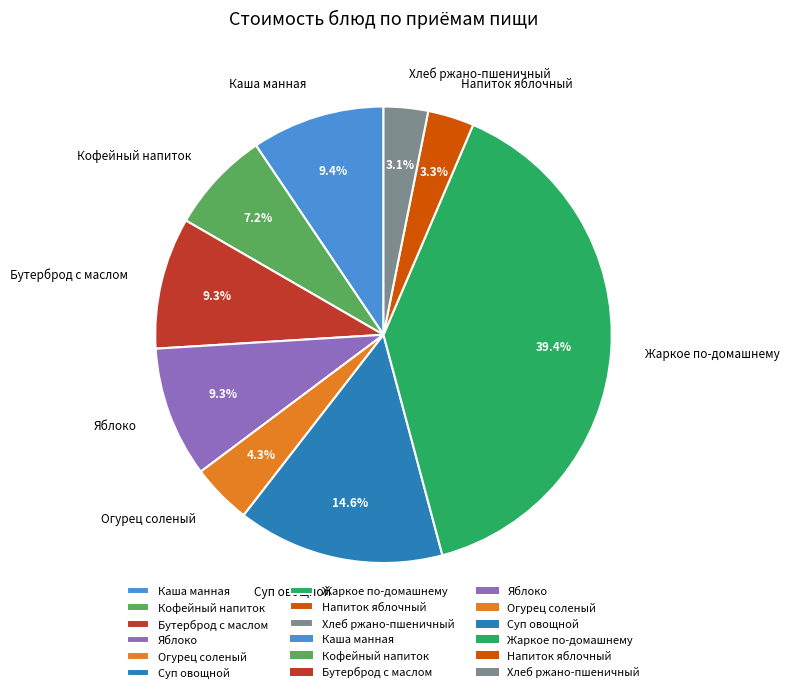

The Кофейный напиток slice represents 7% of the pie. True or false?

True